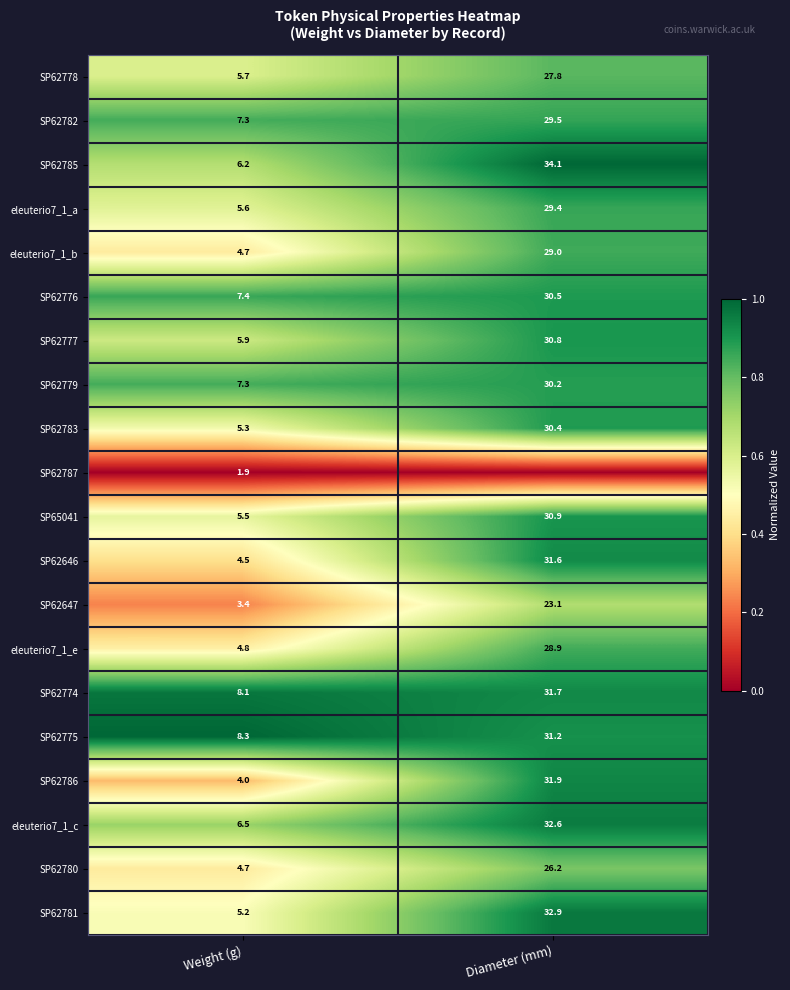

Rank the categories by eleuterio7_1_a value from highest to lowest.

Diameter (mm), Weight (g)